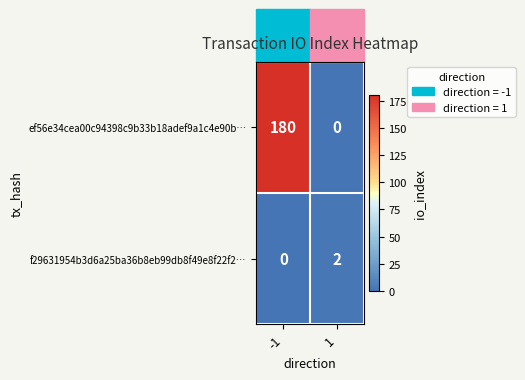

What is the approximate value of ef56e34cea00c94398c9b33b18adef9a1c4e90b… at -1?

180